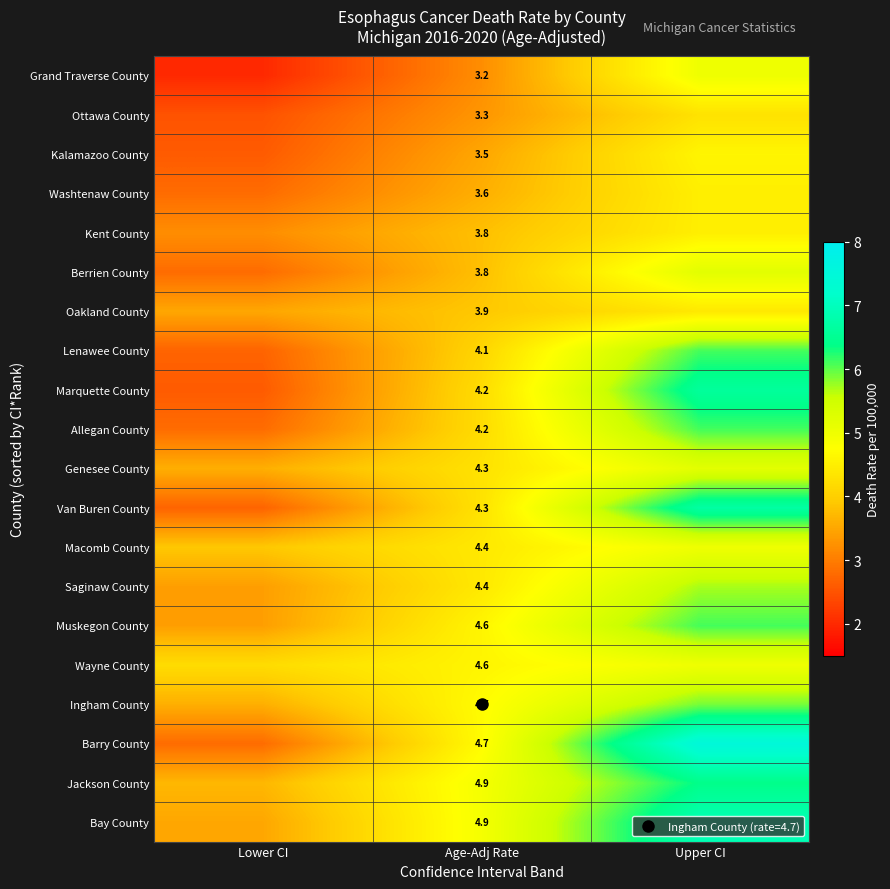

At which category does the chart reach its minimum across all series?

Lower CI